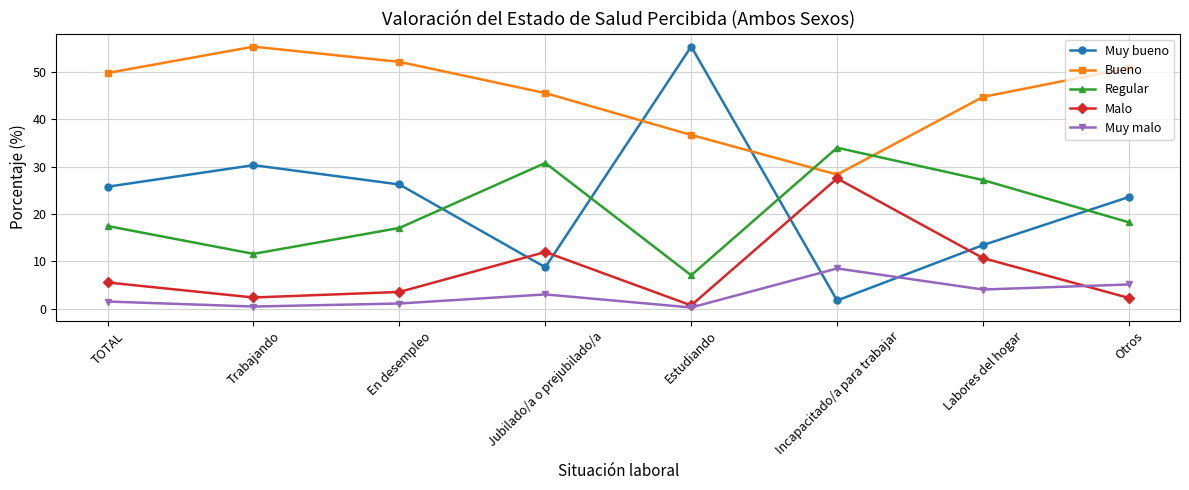

How many distinct data groups are displayed?

5